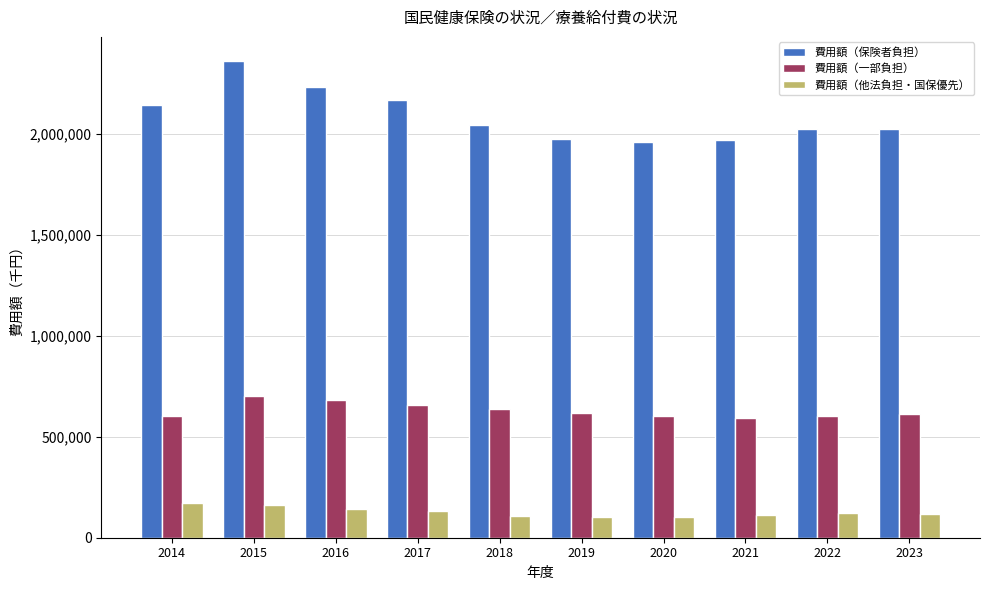

Between 2014 and 2015, which series saw the biggest shift?

費用額（保険者負担）